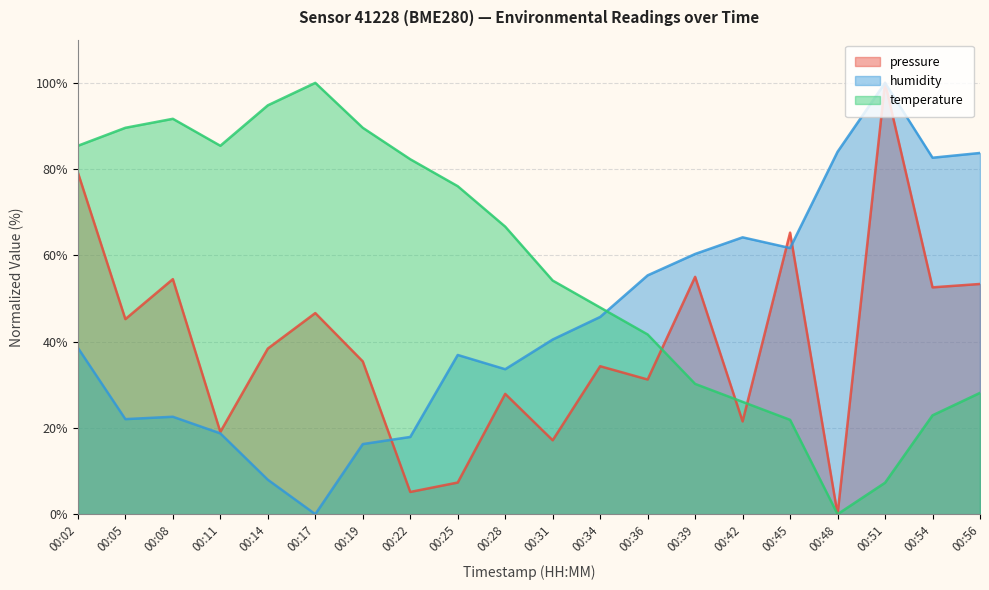

Reading left to right, extract all data points from this chart.

pressure: 79.2	45.2	54.5	19.1	38.4	46.6	35.4	5.2	7.3	27.9	17.1	34.3	31.2	55.0	21.5	65.3	0.0	100.0	52.6	53.4
humidity: 38.6	22.0	22.6	18.7	8.0	0.0	16.3	17.9	36.9	33.6	40.5	45.7	55.4	60.3	64.2	61.7	84.0	100.0	82.6	83.7
temperature: 85.4	89.6	91.7	85.4	94.8	100.0	89.6	82.3	76.0	66.7	54.2	47.9	41.7	30.2	26.0	21.9	0.0	7.3	22.9	28.1